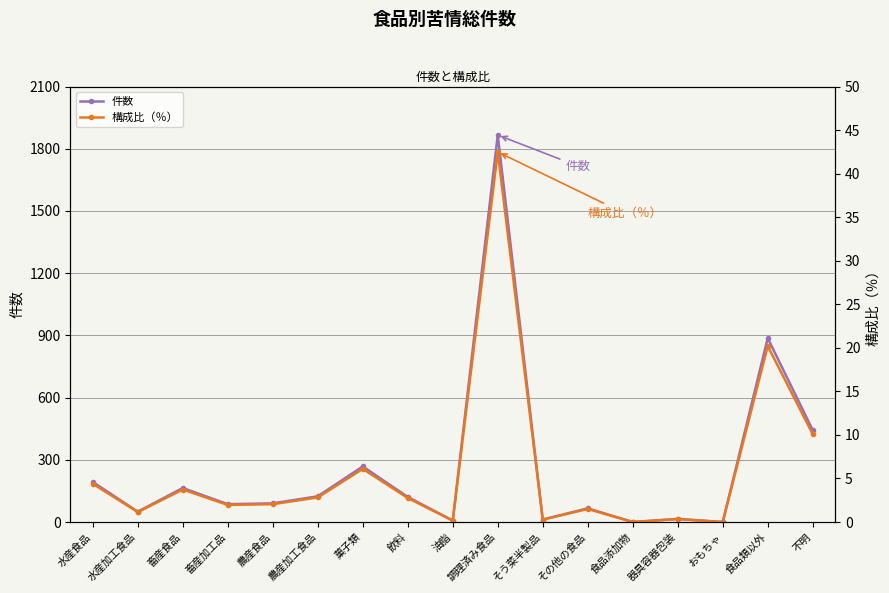

Which series has the widest spread of values?

件数